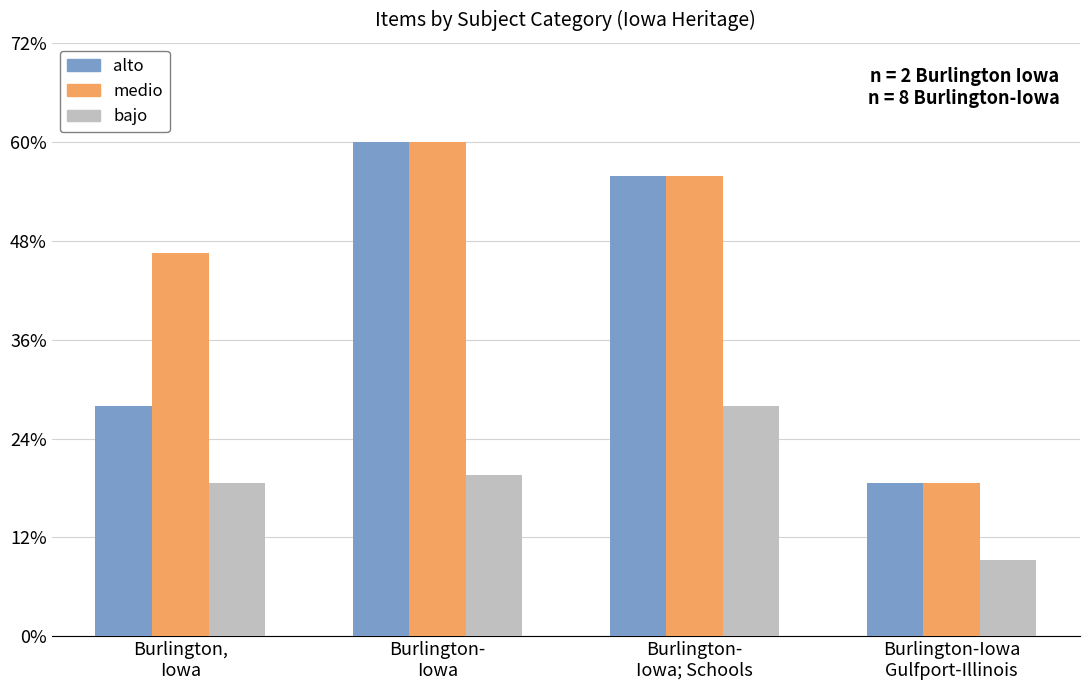

What are all the series names shown in the legend?

alto, medio, bajo